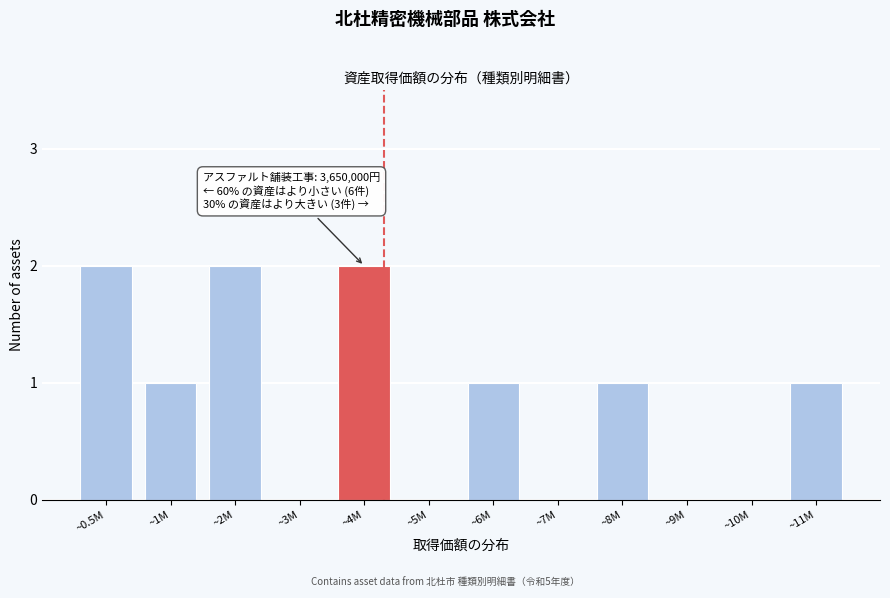

Reading left to right, list all the values displayed in this chart.

~0.5M=2	~1M=1	~2M=2	~3M=0	~4M=2	~5M=0	~6M=1	~7M=0	~8M=1	~9M=0	~10M=0	~11M=1